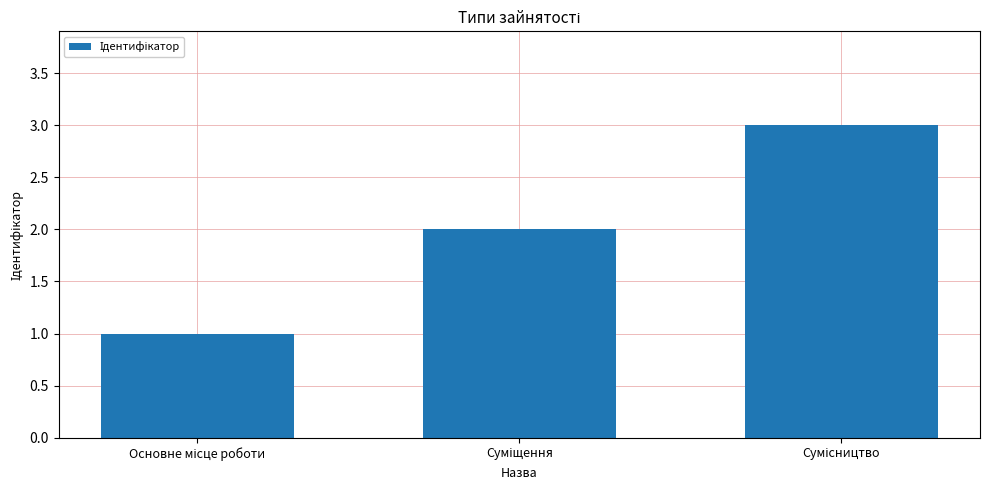

What is the maximum value shown in the chart?

3